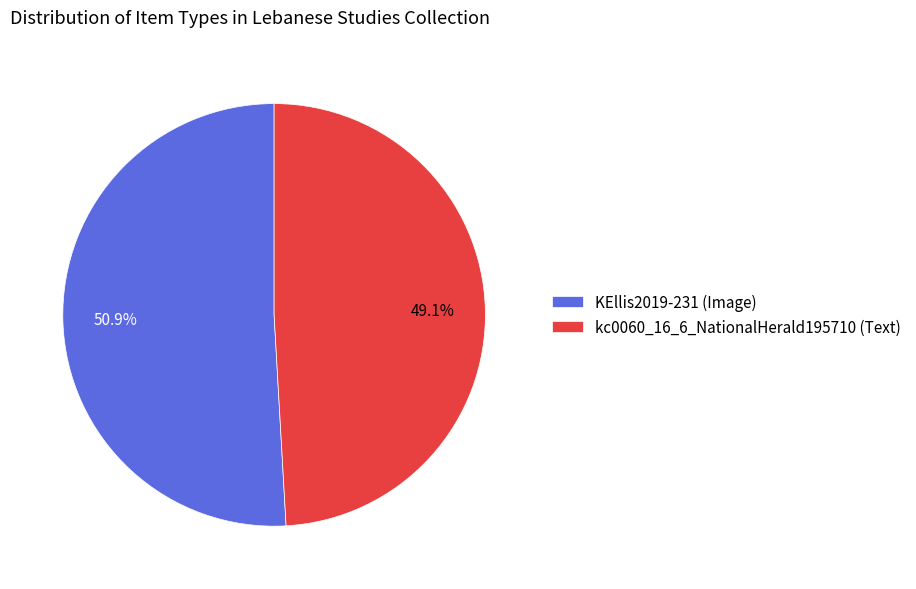

What percentage is the KEllis2019-231 (Image) slice, to the nearest percent?

51%